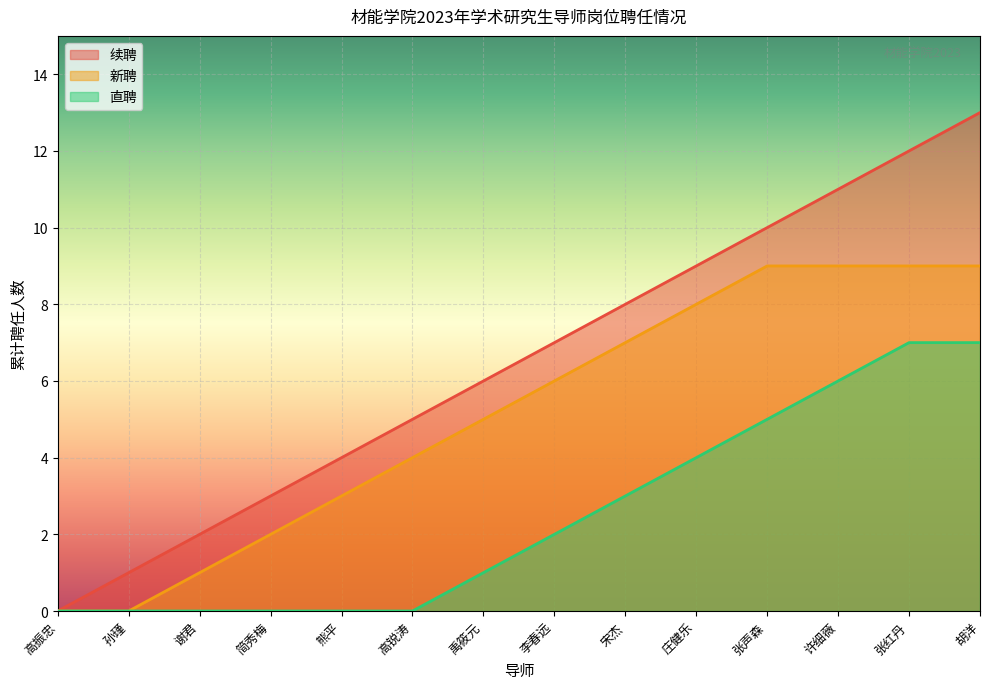

Rank the series by their maximum value, from highest to lowest.

续聘, 新聘, 直聘